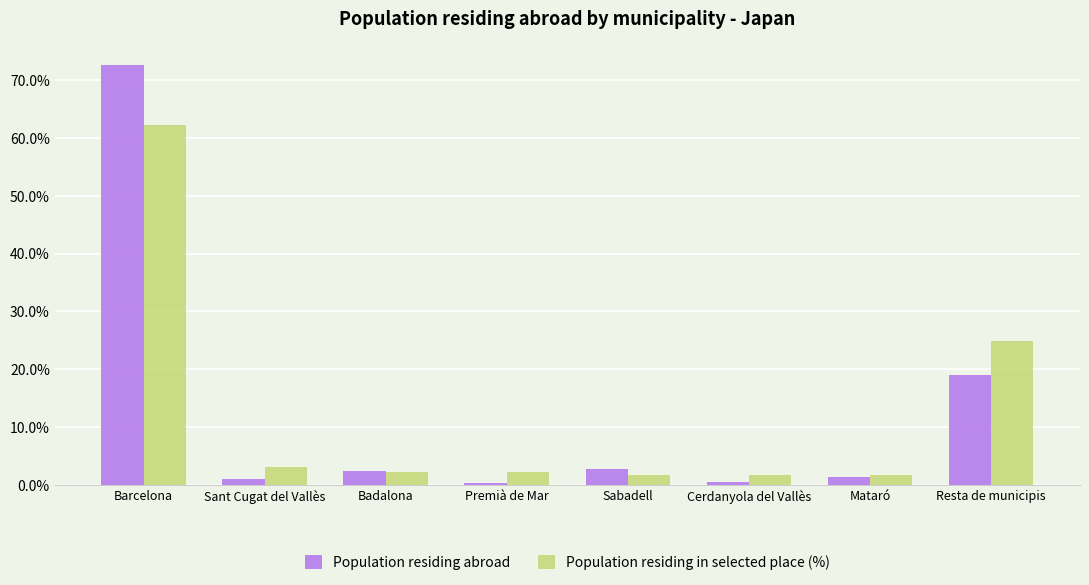

The Population residing in selected place (%) series shows 24.9 at Resta de municipis. True or false?

True